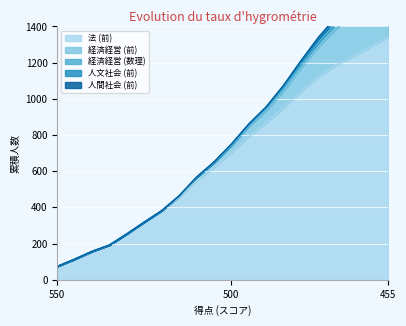

True or false: 経済経営 (前) has more than 1 points higher than both neighbors.

False